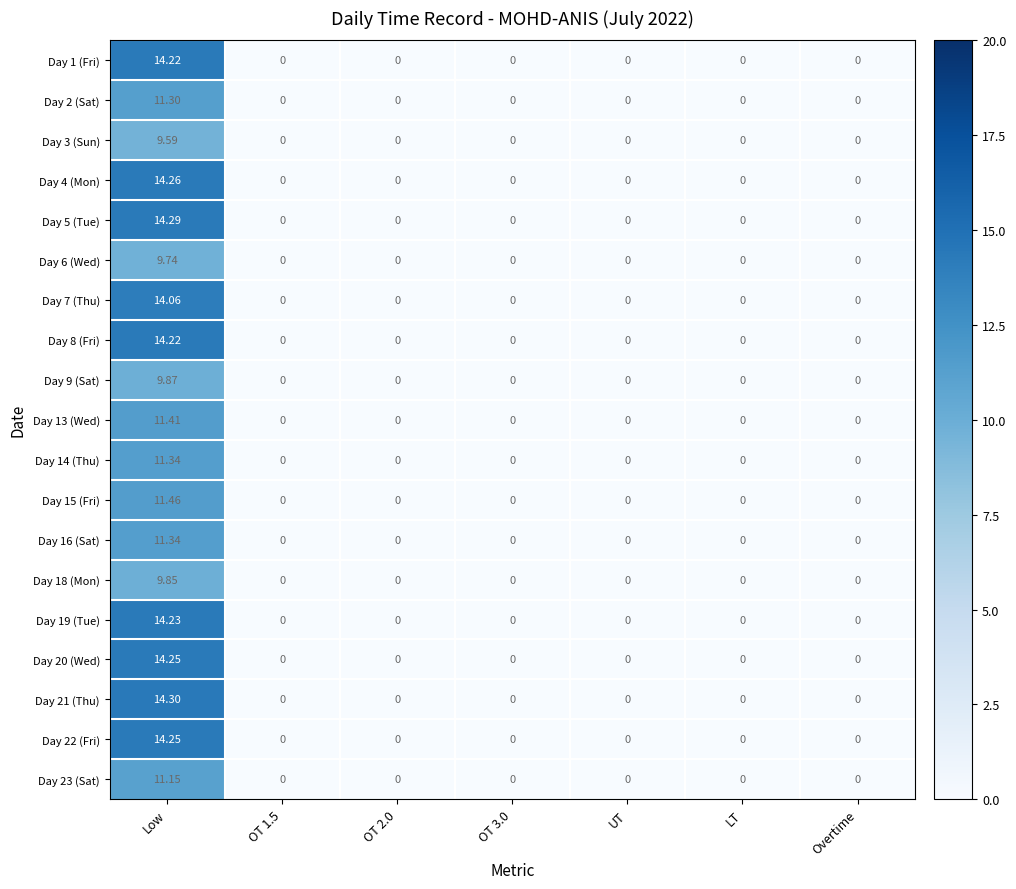

At which category is the sum across all series the highest?

Low